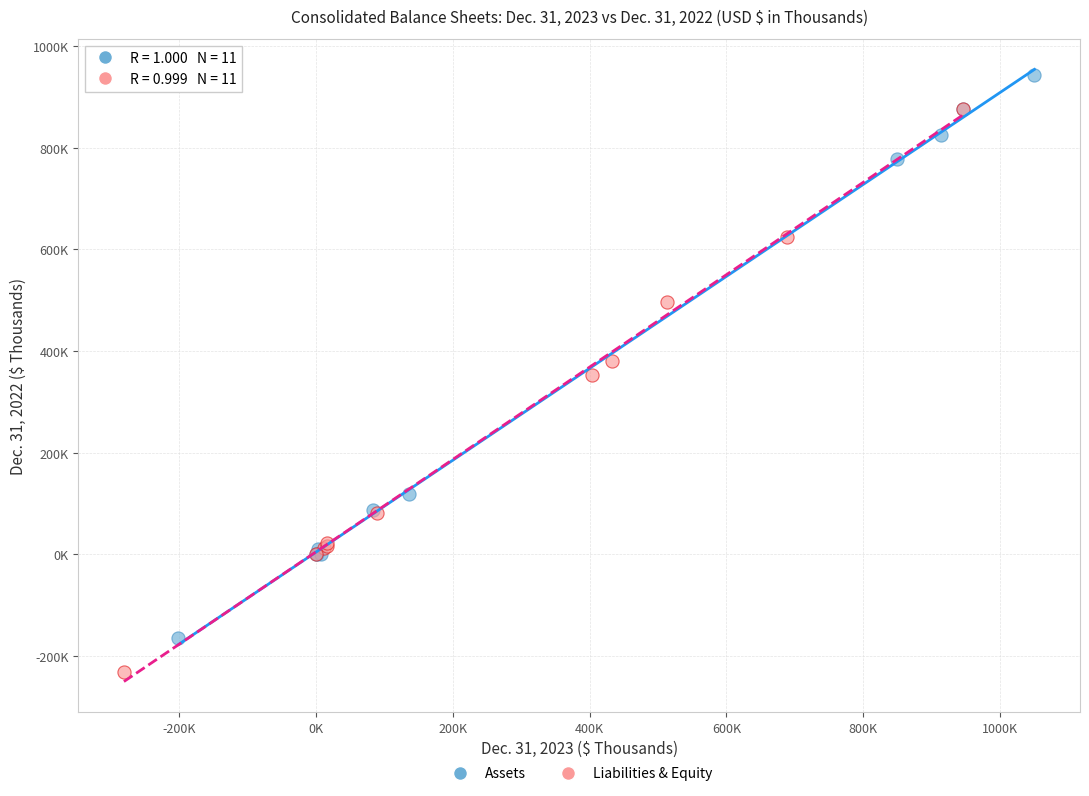

Which series reaches the minimum Y coordinate?

Liabilities & Equity